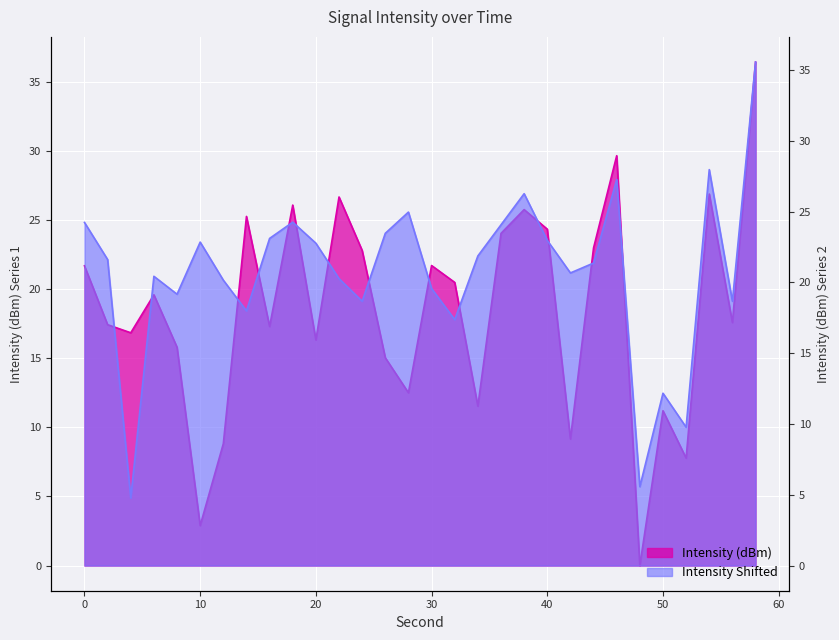

Reading left to right, what are all the values shown in this chart?

Intensity (dBm): 0=21.7	2=17.4	4=16.8	6=19.6	8=15.8	10=2.9	12=8.8	14=25.3	16=17.3	18=26.1	20=16.3	22=26.7	24=22.8	26=15.0	28=12.5	30=21.7	32=20.5	34=11.5	36=24.0	38=25.8	40=24.3	42=9.2	44=23.0	46=29.7	48=0.0	50=11.2	52=7.8	54=26.9	56=17.6	58=36.4
Intensity Shifted: 0=24.2	2=21.6	4=4.8	6=20.4	8=19.2	10=22.9	12=20.2	14=18.0	16=23.1	18=24.3	20=22.8	22=20.3	24=18.7	26=23.5	28=25.0	30=19.6	32=17.4	34=21.9	36=24.1	38=26.3	40=23.0	42=20.7	44=21.4	46=27.3	48=5.6	50=12.2	52=9.8	54=28.0	56=18.7	58=35.6